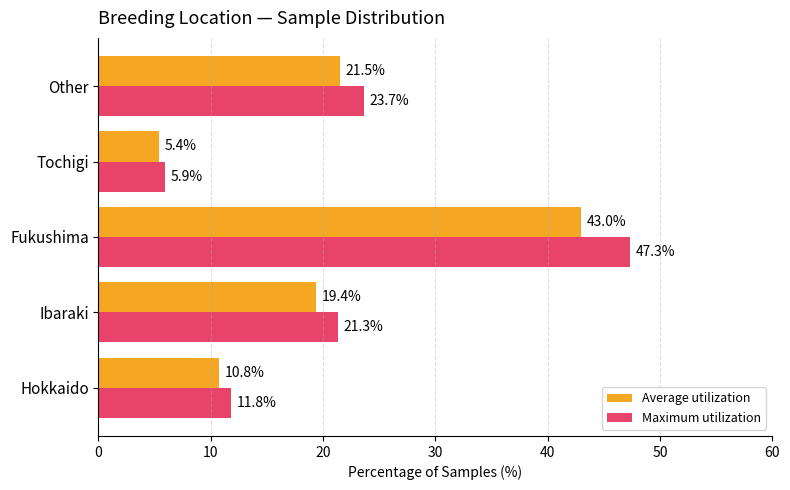

What is the difference between the second highest and minimum values in the Maximum utilization series?

17.7